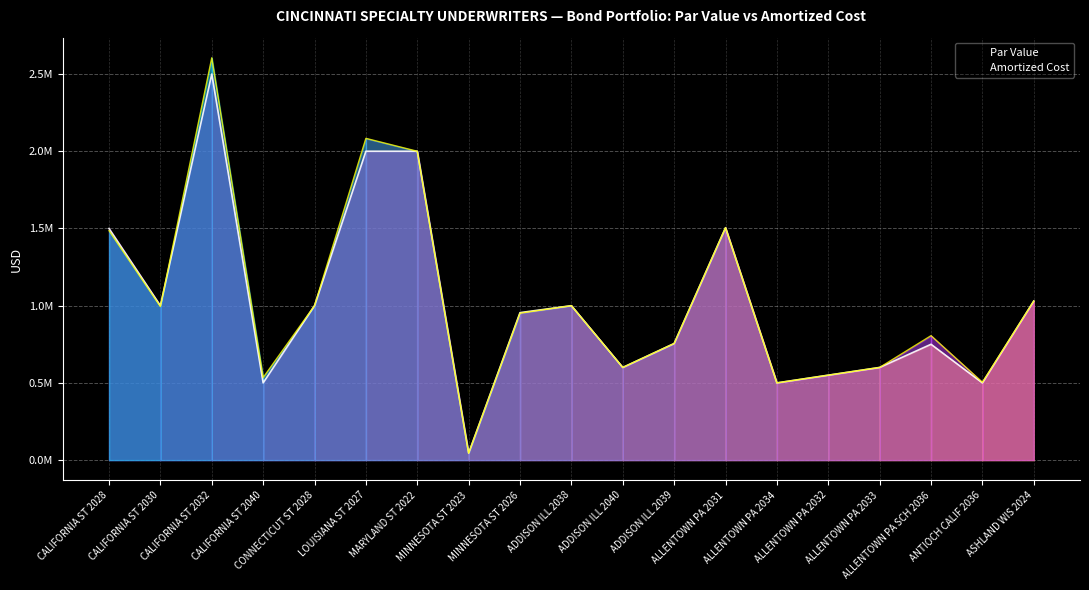

Where is the first local minimum for Amortized Cost?

CALIFORNIA ST 2030